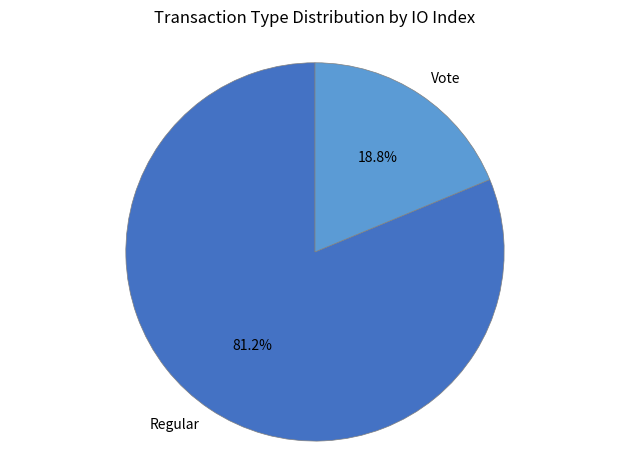

Is the sum of Vote and Regular greater than half?

Yes